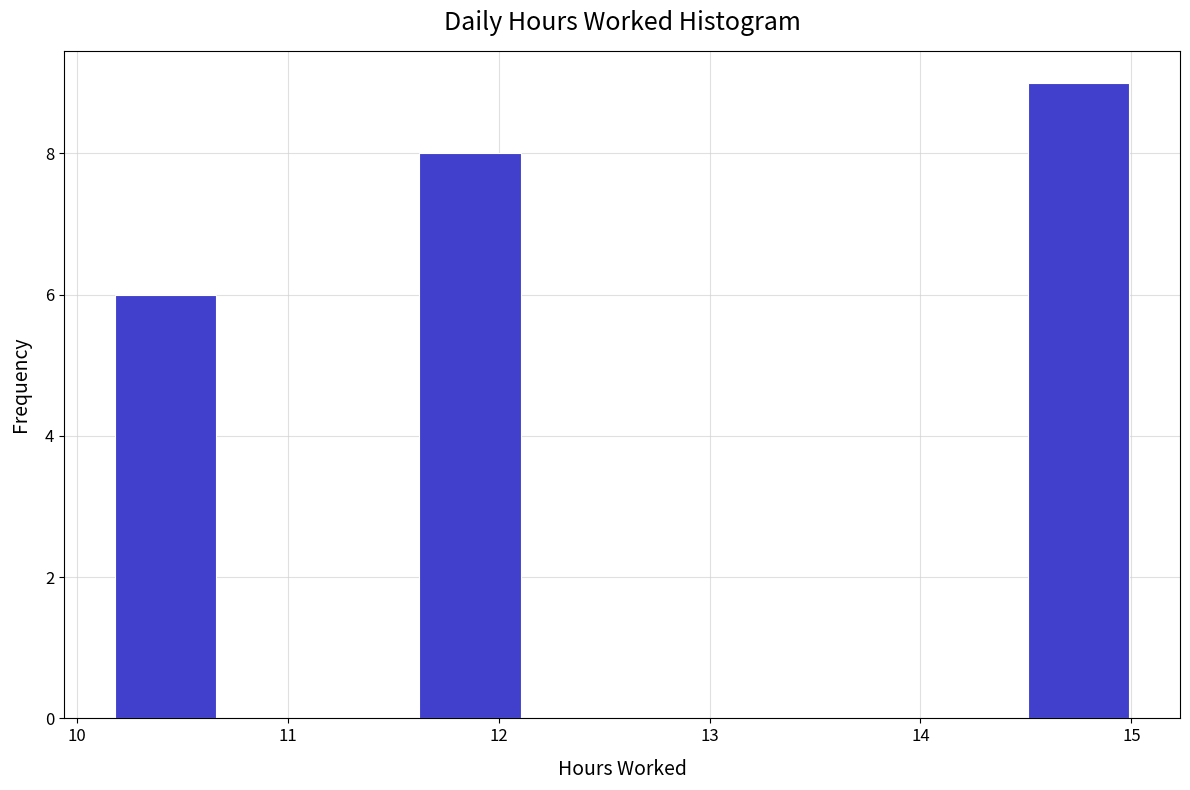

Which range on the x-axis has the tallest bar?

14.5 to 15.0